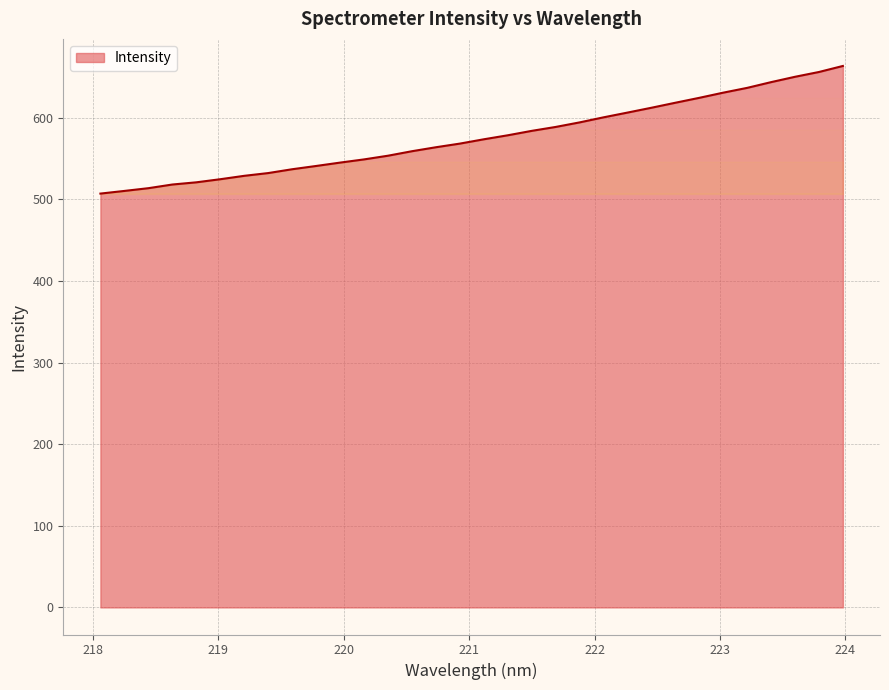

What is the difference between the maximum and minimum values?

156.4